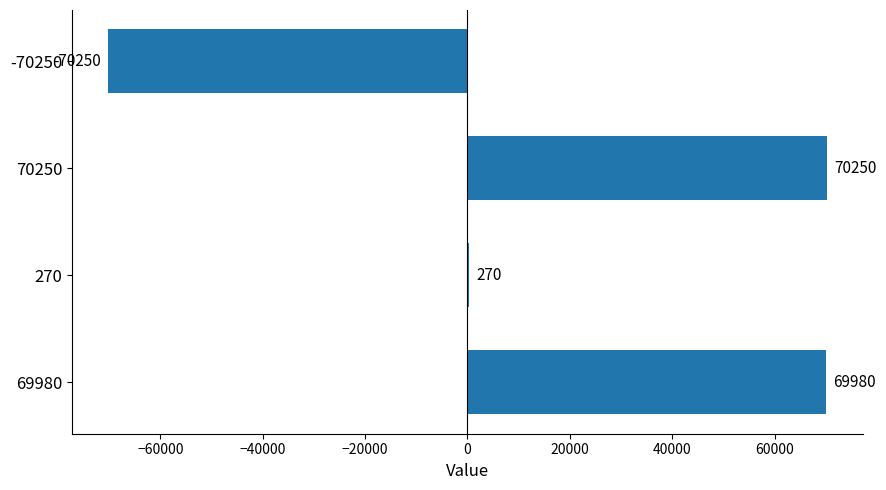

Reading top to bottom, what are all the values shown in this chart?

-70250=-70250	70250=70250	270=270	69980=69980